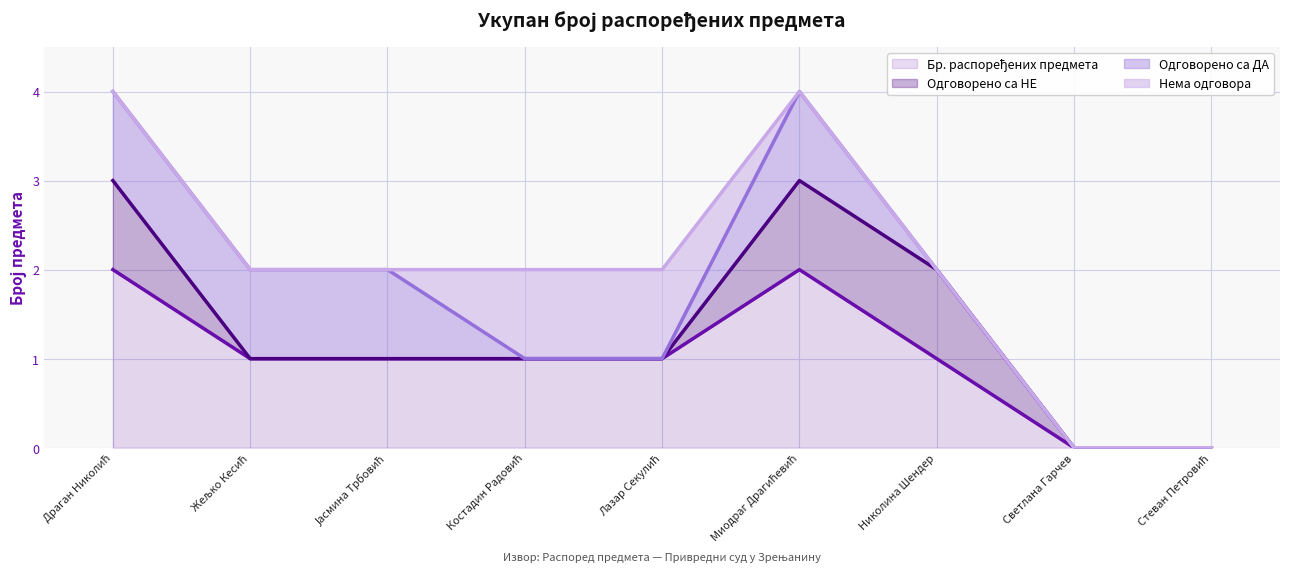

Rank the categories by Одговорено са НЕ (лиц.) value from lowest to highest.

Светлана Гарчев, Стеван Петровић, Жељко Кесић, Јасмина Трбовић, Костадин Радовић, Лазар Секулић, Николина Шендер, Драган Николић, Миодраг Драгићевић